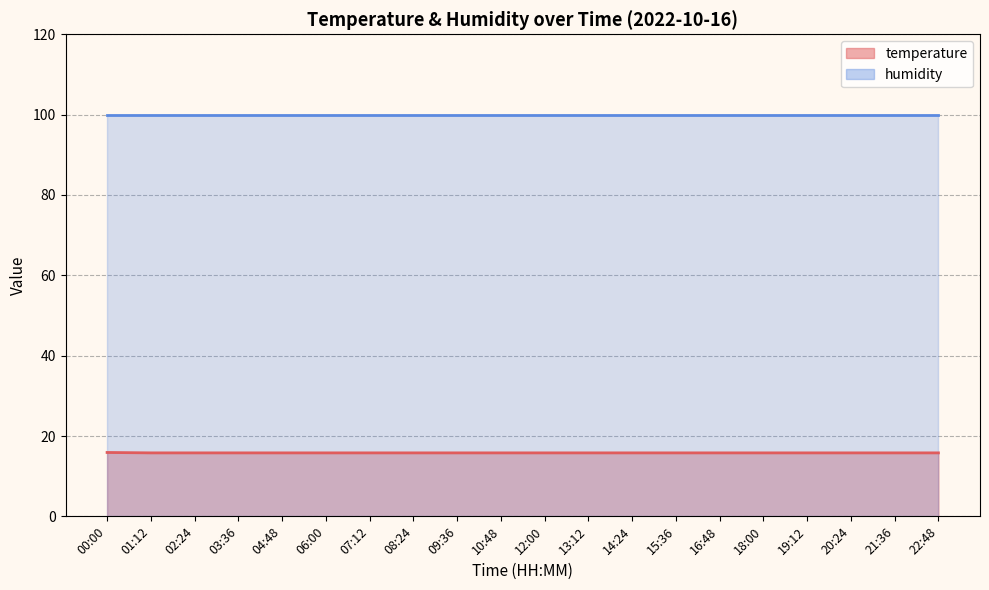

Does the chart have visible grid lines?

Yes